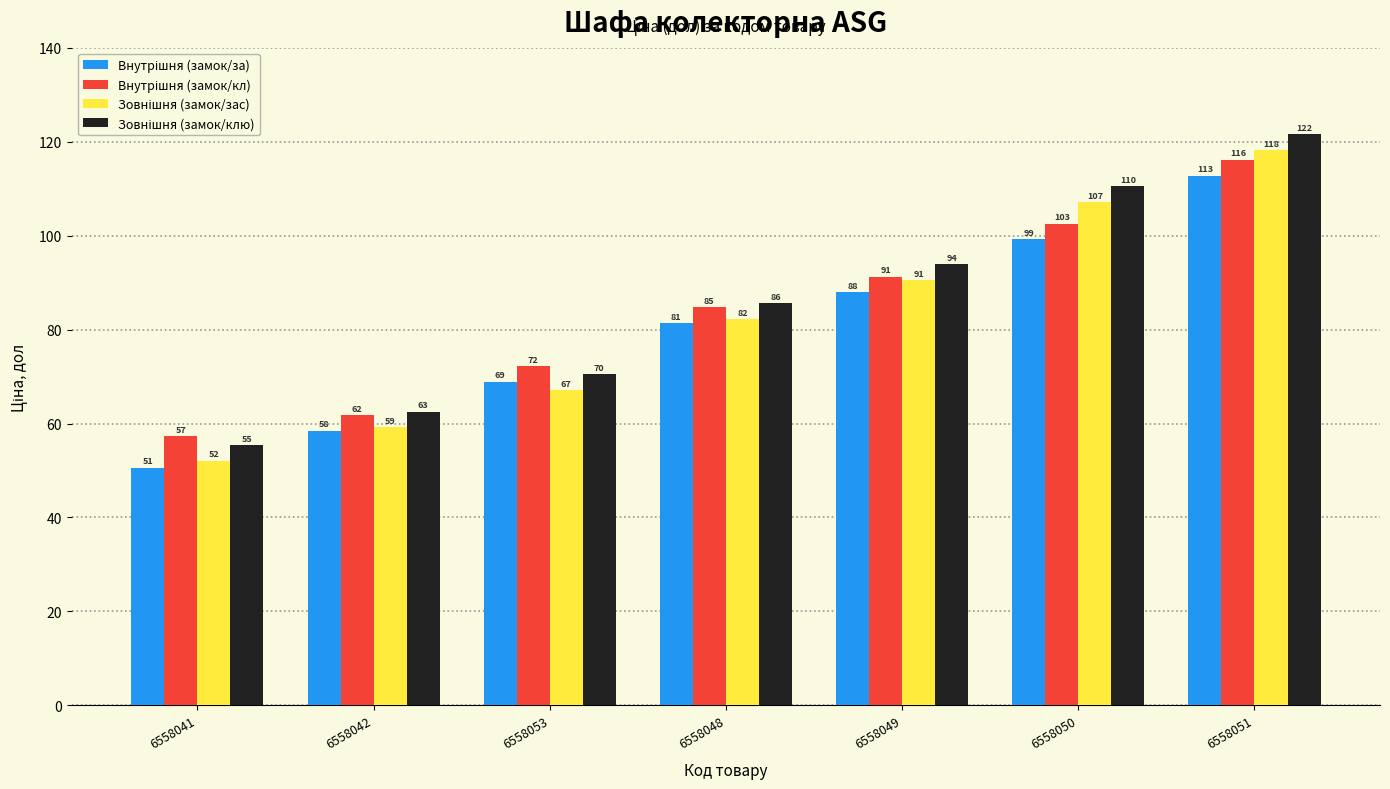

Which label corresponds to the largest value in the chart?

6558051